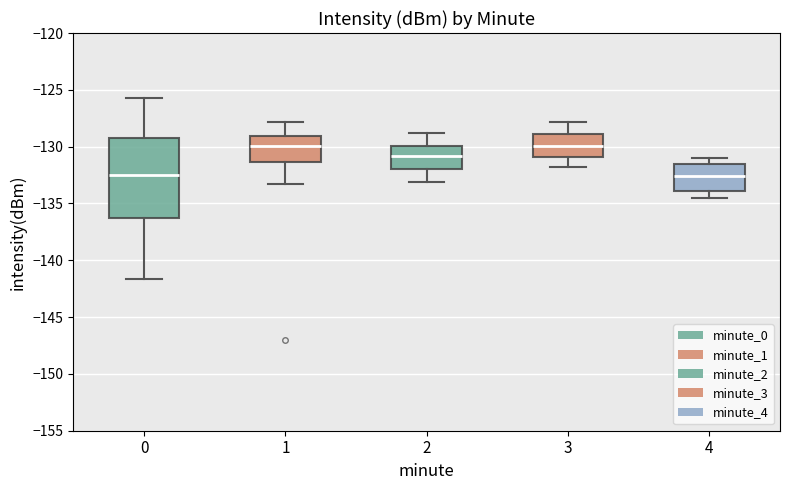

Where is the lower edge of the box at x = 3 on the y-axis? The values are not printed on the chart, so give them approximately, as read against the axis.

-131.0